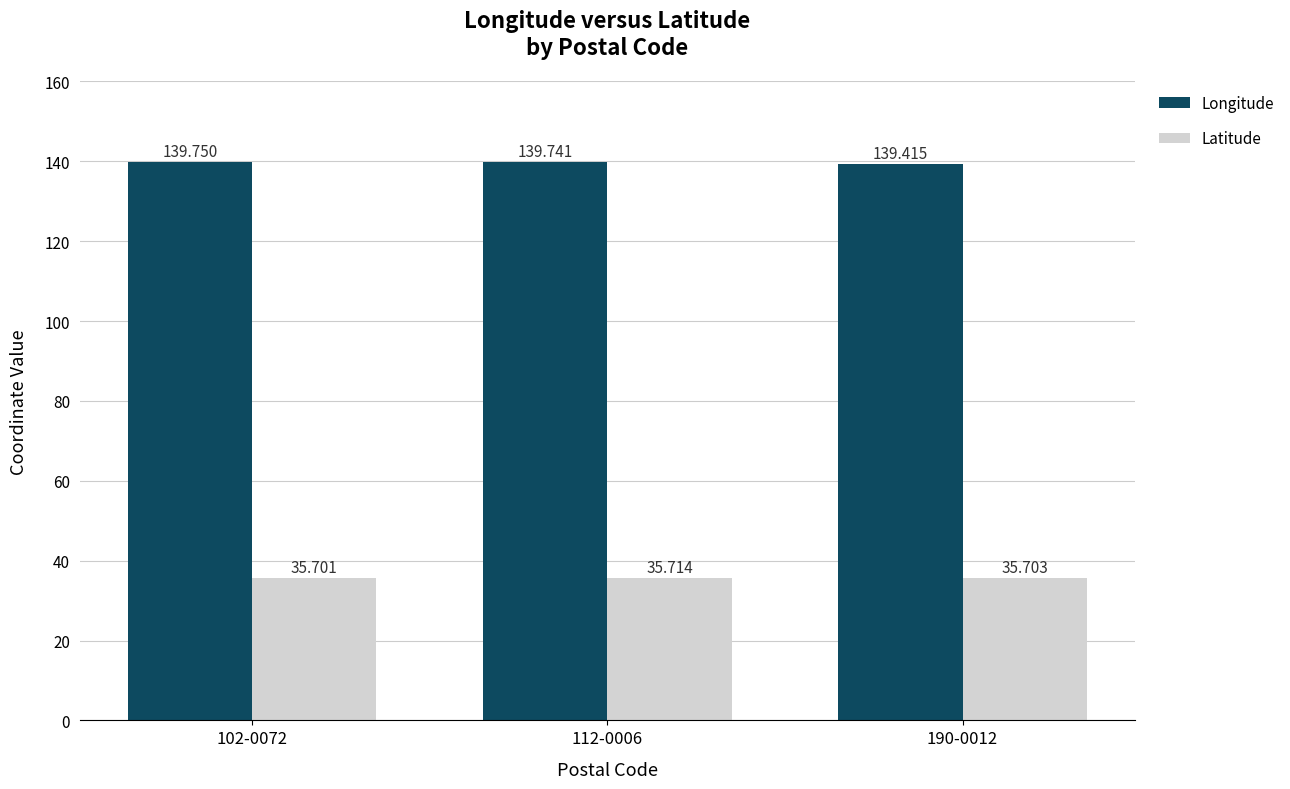

Which series changed the most between 112-0006 and 190-0012?

Longitude